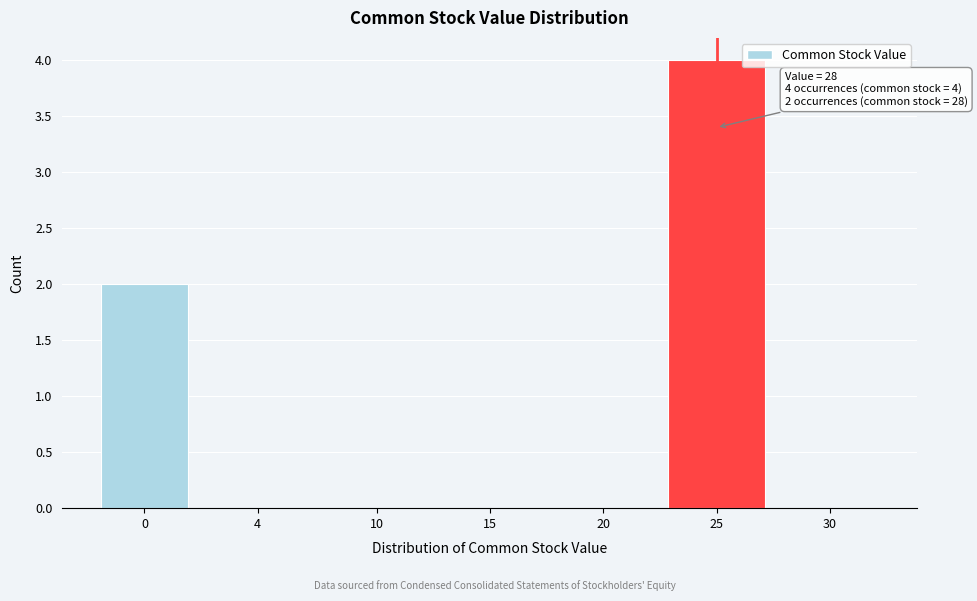

Reading right to left, transcribe all the data shown in this chart.

30=0	25=4	20=0	15=0	10=0	4=0	0=2